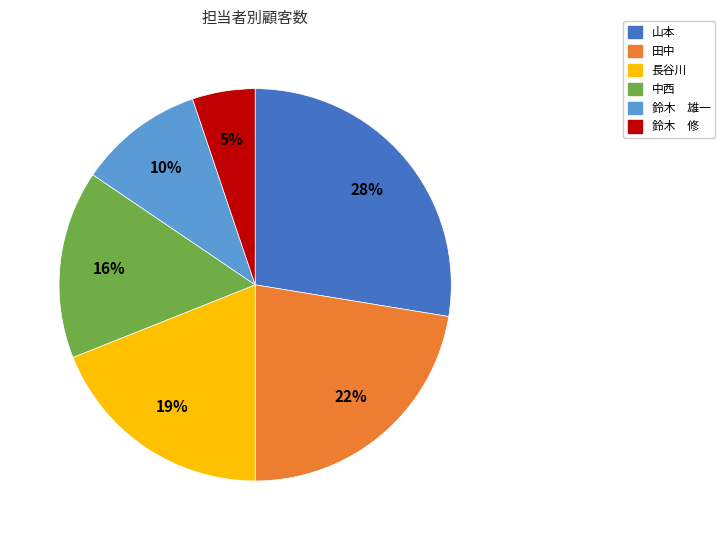

Do 長谷川 and 山本 together represent more than half of the pie?

No